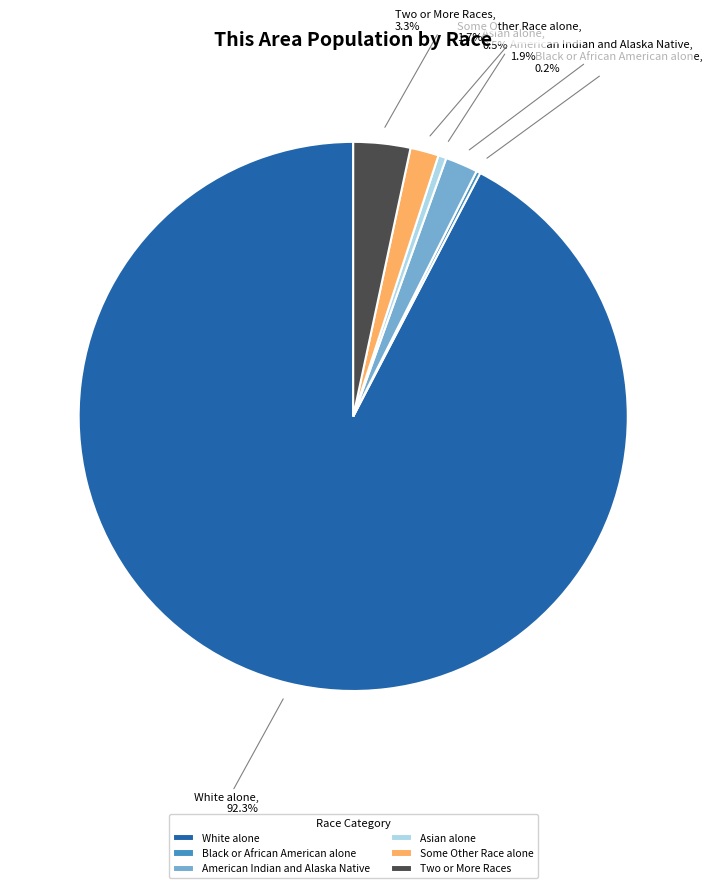

Do White alone and Some Other Race alone together represent more than half of the pie?

Yes